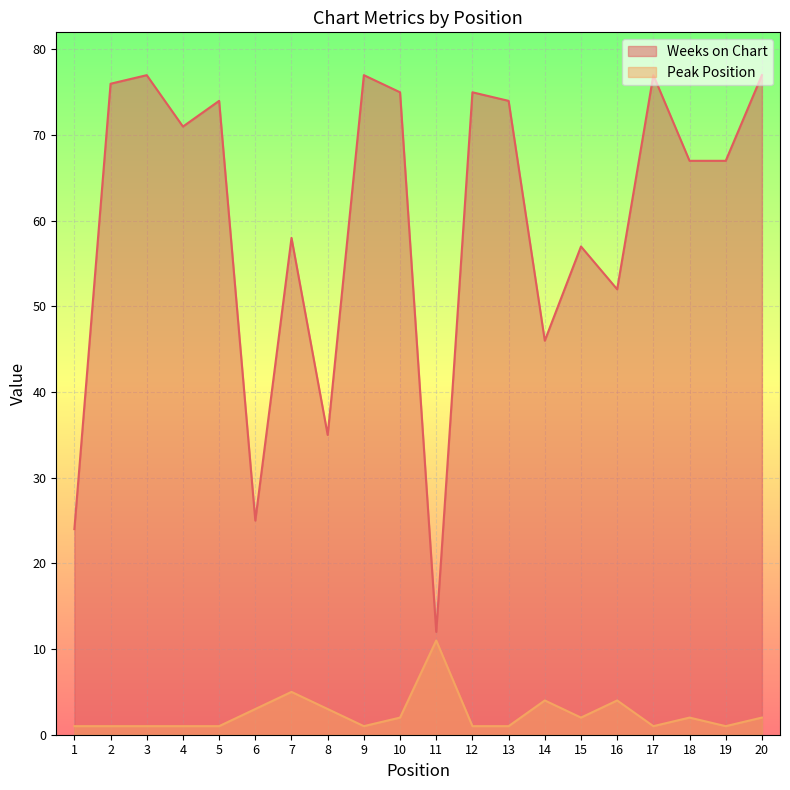

How many lines are shown in the chart?

2